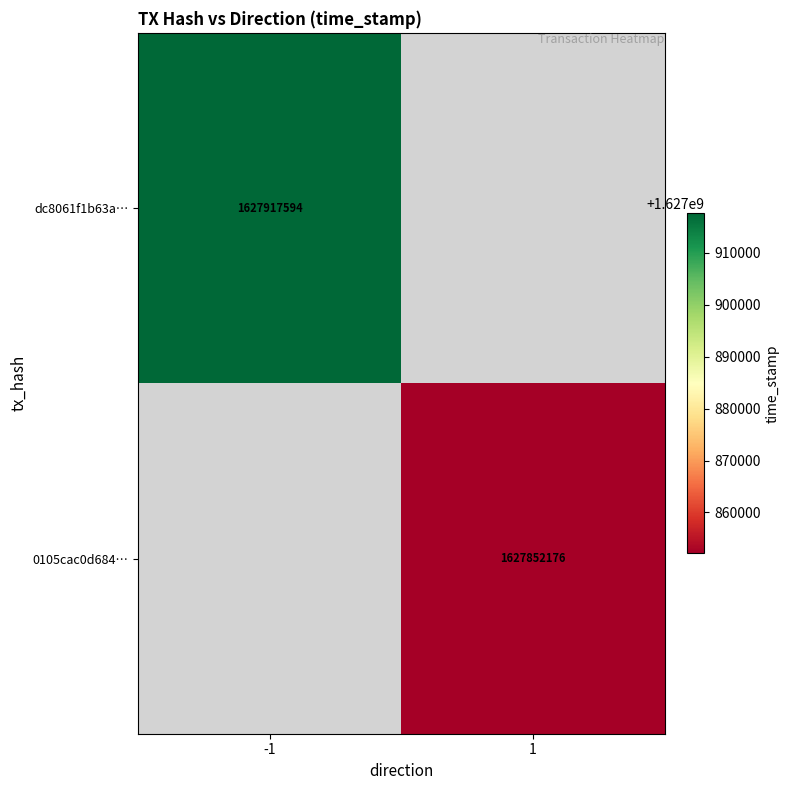

How many distinct data groups are displayed?

2